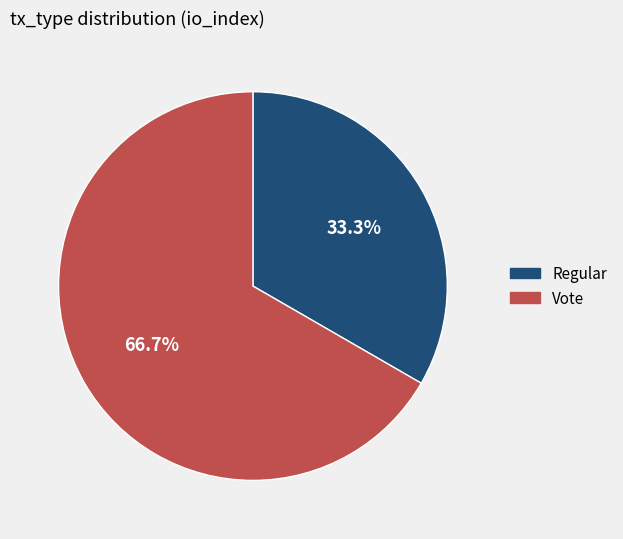

True or false: Regular accounts for 40% of the total.

False